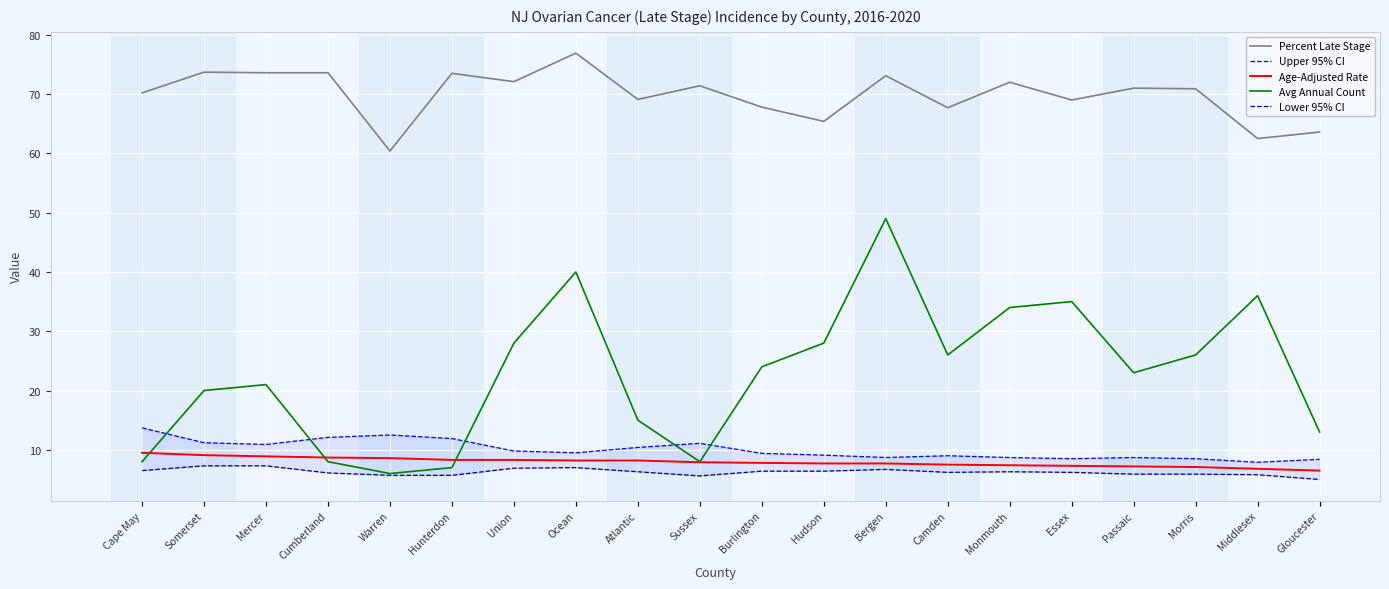

Reading left to right, transcribe all the data shown in this chart.

Percent Late Stage: 70.2	73.7	73.6	73.6	60.4	73.5	72.1	76.9	69.1	71.4	67.8	65.4	73.1	67.7	72.0	69.0	71.0	70.9	62.5	63.6
Upper 95% CI: 13.7	11.2	10.9	12.1	12.5	11.9	9.8	9.5	10.4	11.1	9.4	9.1	8.7	9.0	8.7	8.5	8.7	8.5	7.9	8.4
Age-Adjusted Rate: 9.5	9.1	8.9	8.7	8.6	8.3	8.3	8.2	8.2	7.9	7.8	7.7	7.7	7.5	7.4	7.3	7.2	7.1	6.8	6.5
Avg Annual Count: 8.0	20.0	21.0	8.0	6.0	7.0	28.0	40.0	15.0	8.0	24.0	28.0	49.0	26.0	34.0	35.0	23.0	26.0	36.0	13.0
Lower 95% CI: 6.5	7.3	7.3	6.1	5.7	5.7	6.9	7.0	6.3	5.6	6.4	6.4	6.7	6.2	6.3	6.2	5.9	5.9	5.8	5.0